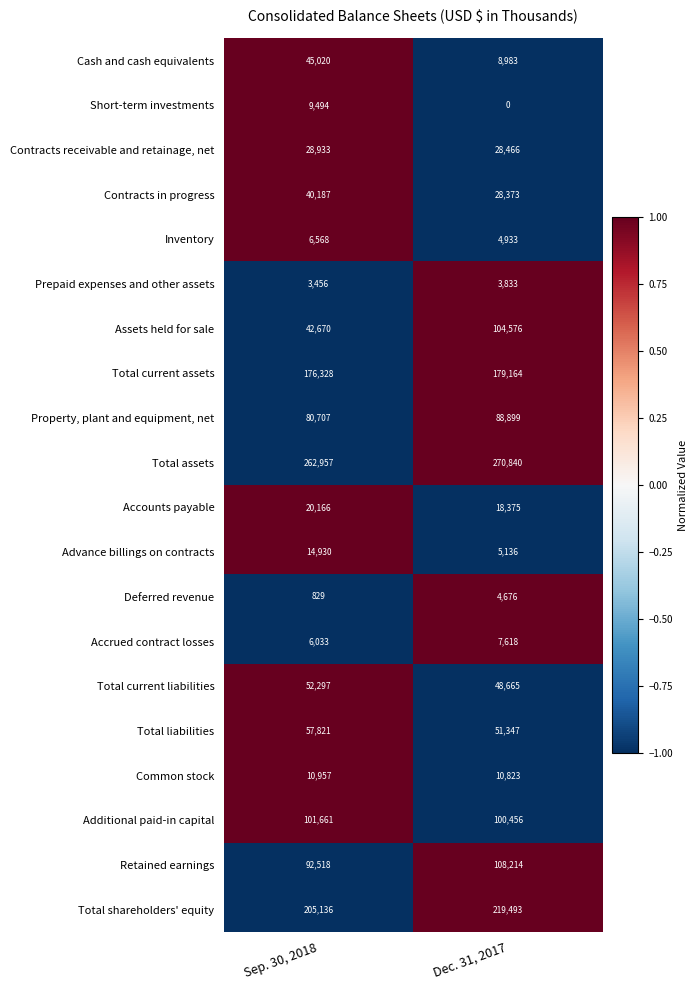

The Retained earnings series shows 73799 at Dec. 31, 2017. True or false?

False